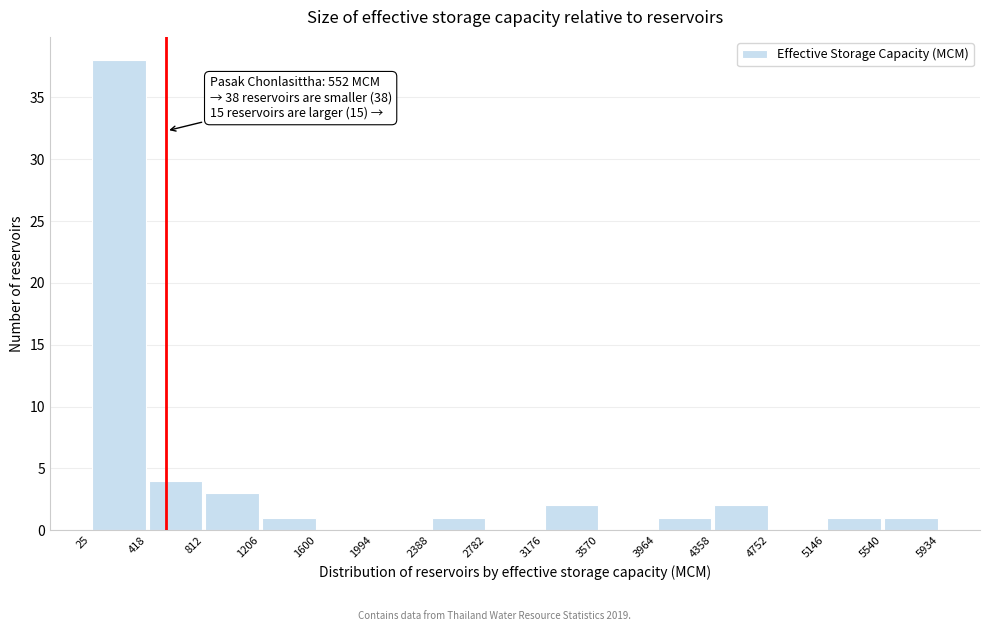

Which range on the x-axis has the tallest bar?

25 to 418